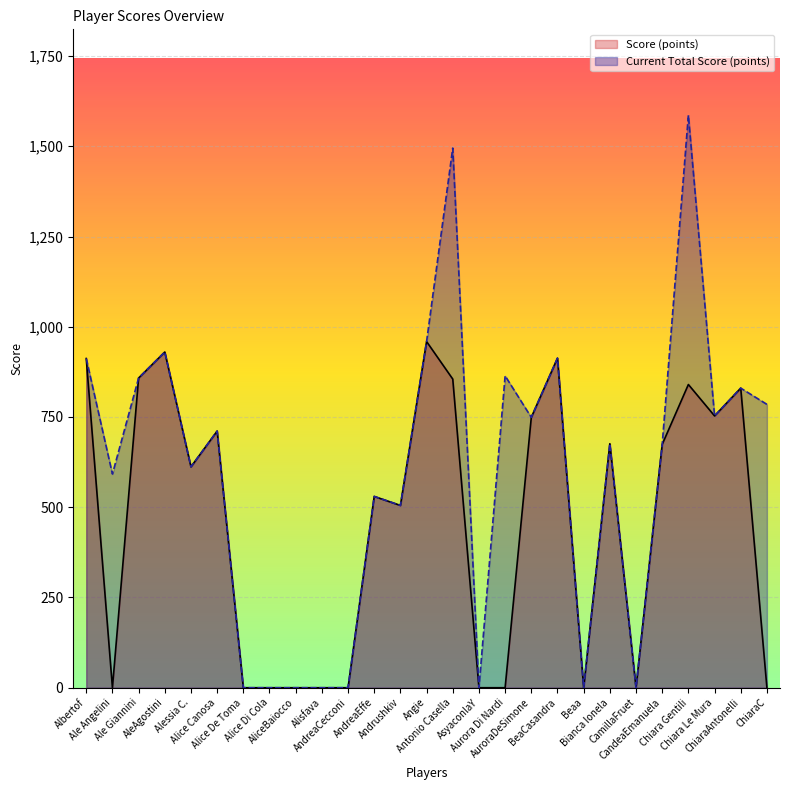

True or false: Current Total Score (points) has a value of -1001 at CamillaFruet.

False